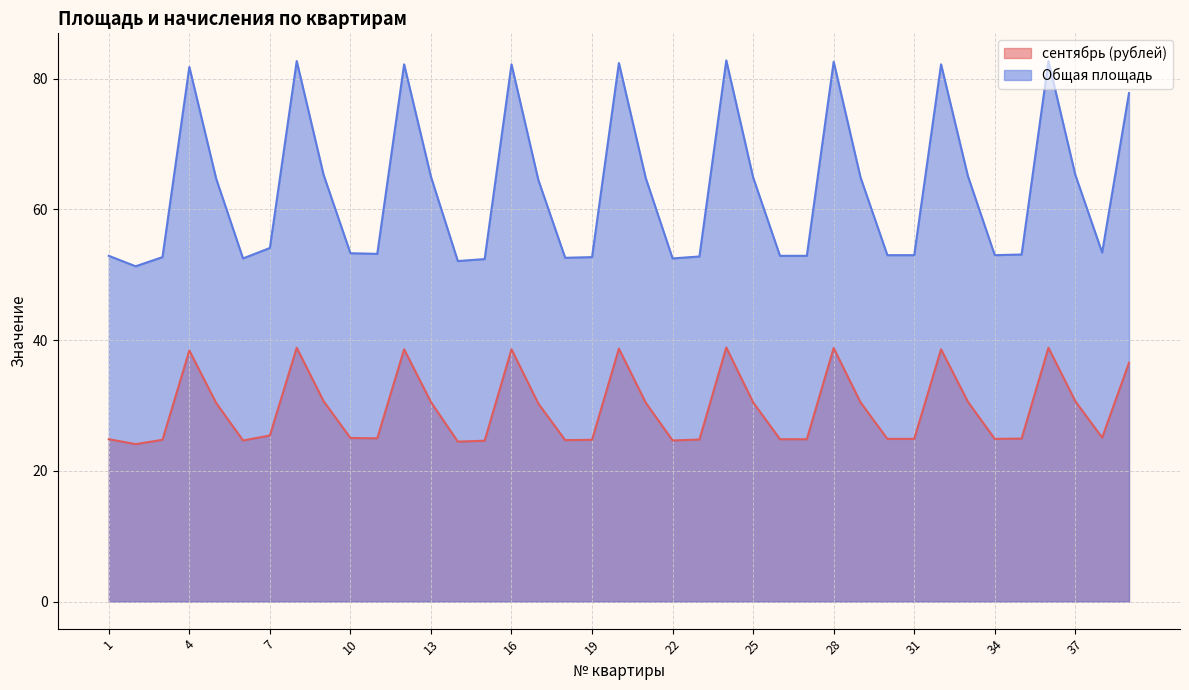

Rank the series at 16 from highest to lowest value.

Общая площадь, сентябрь (рублей)